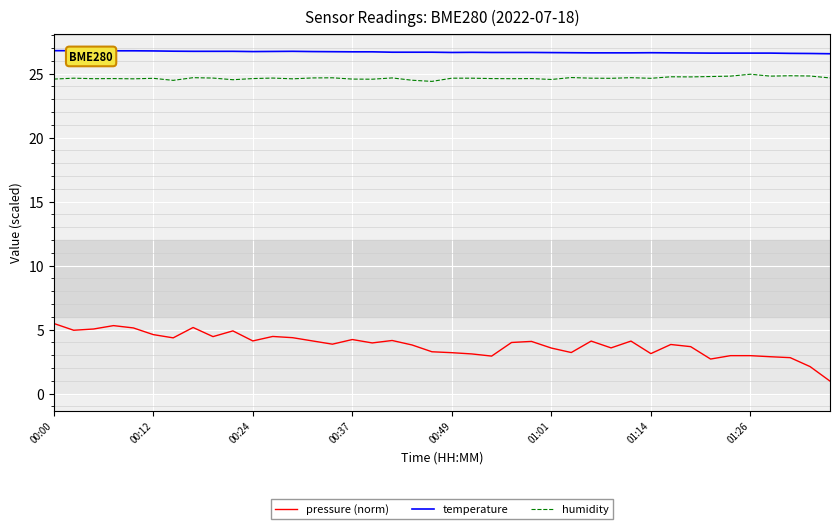

How many lines are shown in the chart?

3